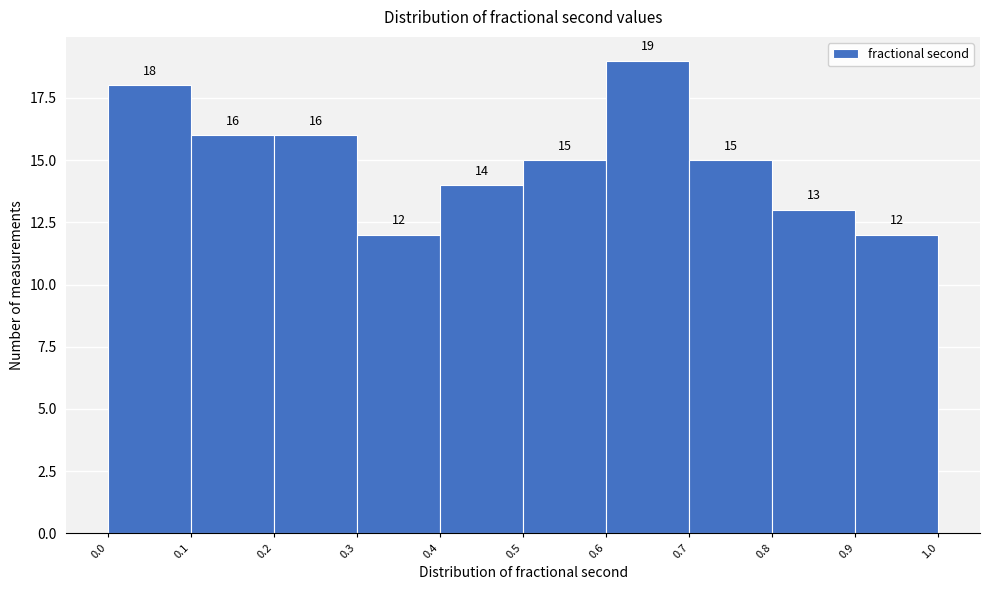

Reading left to right, transcribe this chart: for each bar, give the range it covers on the x-axis and its height.

0.0 to 0.1: 18
0.1 to 0.2: 16
0.2 to 0.3: 16
0.3 to 0.4: 12
0.4 to 0.5: 14
0.5 to 0.6: 15
0.6 to 0.7: 19
0.7 to 0.8: 15
0.8 to 0.9: 13
0.9 to 1.0: 12